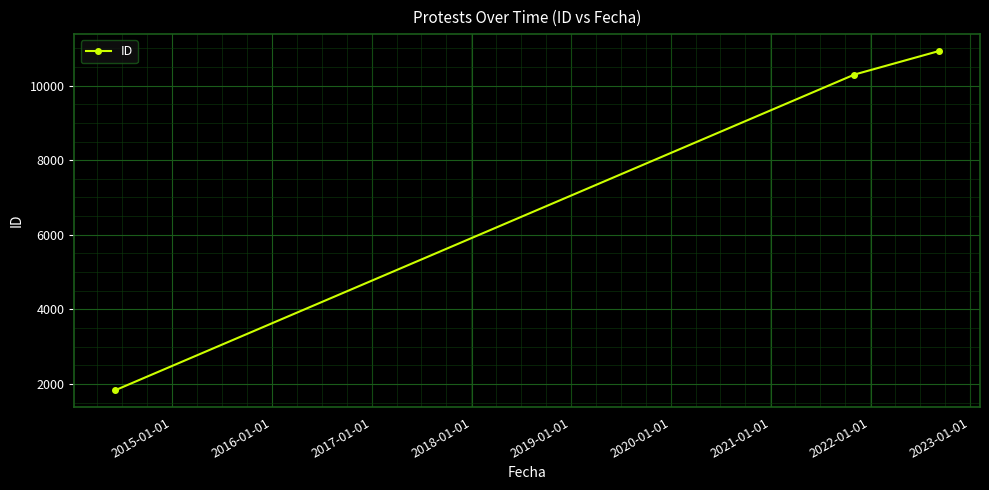

What is the average value?

7686